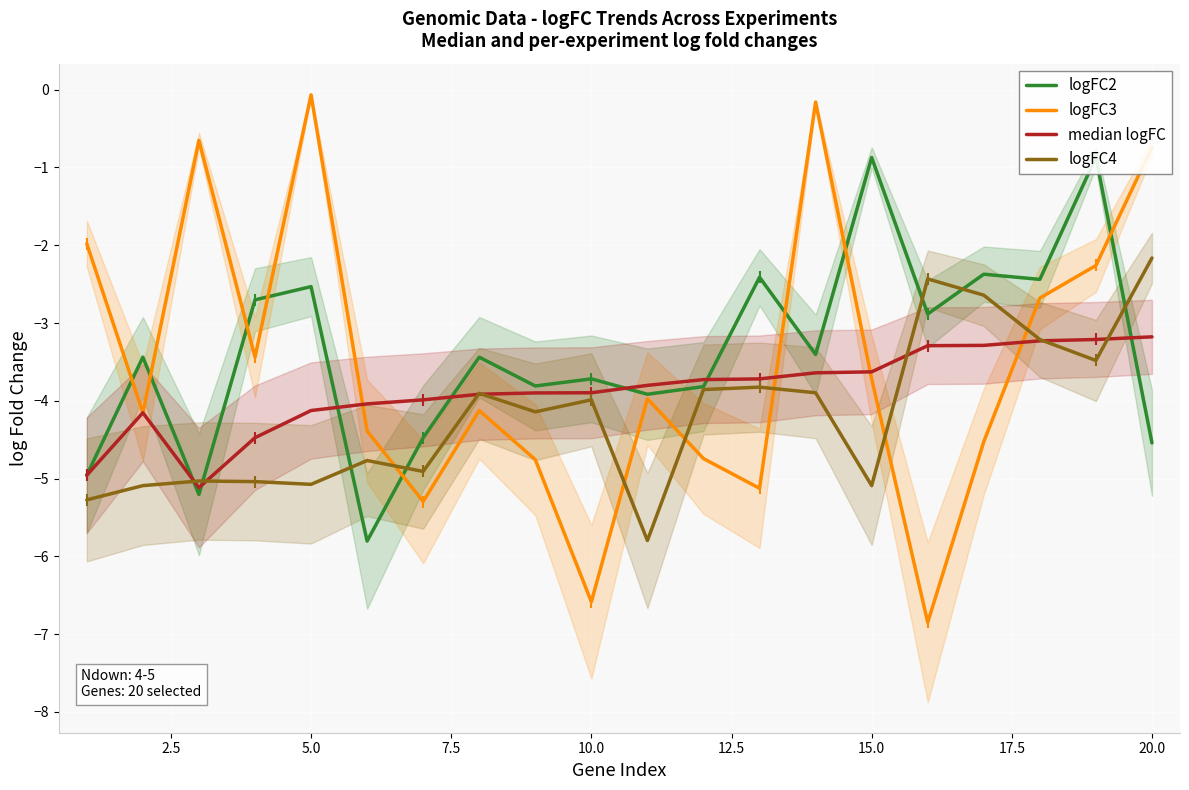

Does the chart display data point markers on the line(s)?

No